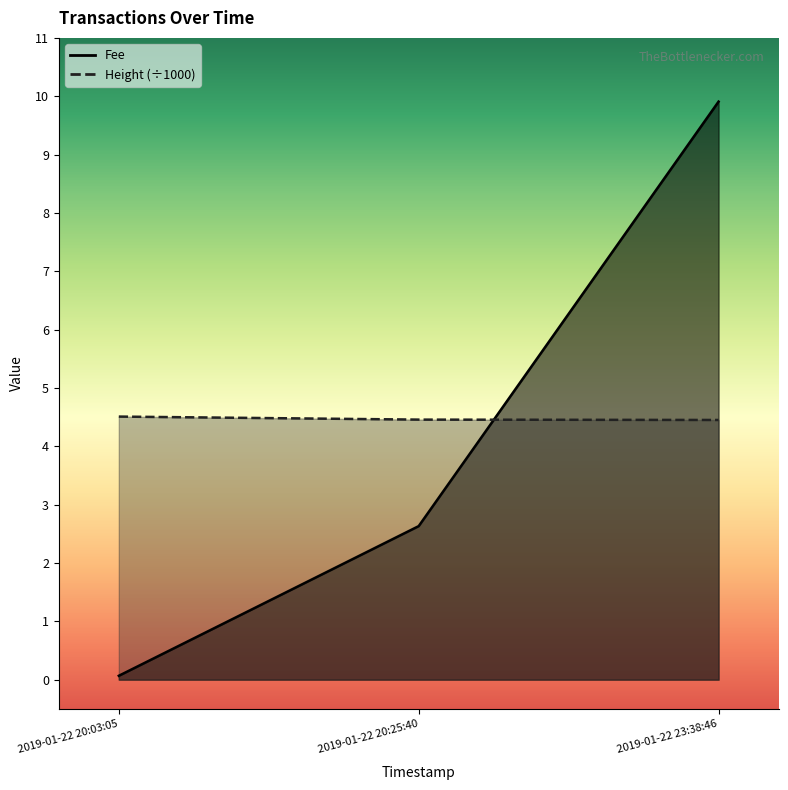

What is the label of the 2nd point from the right?

2019-01-22 20:25:40